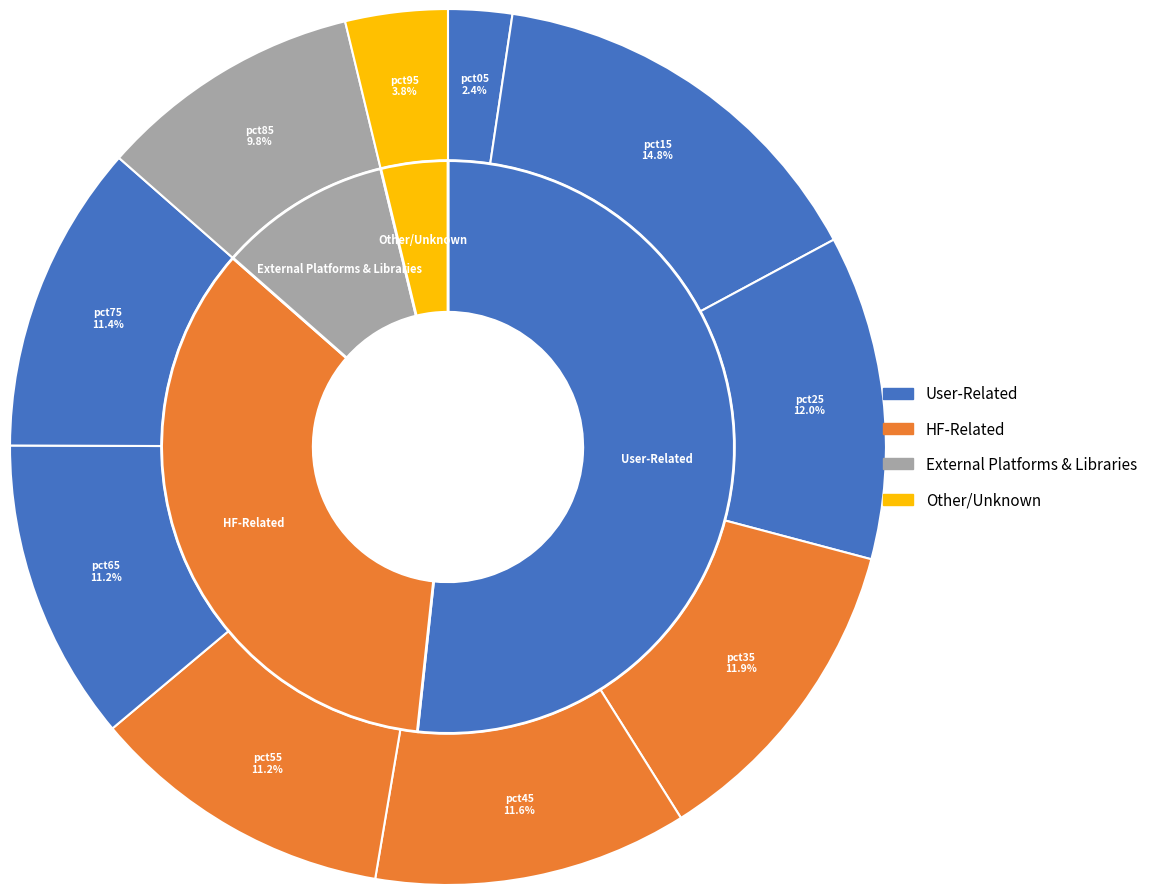

Does pct75 account for over 50% of the chart?

No